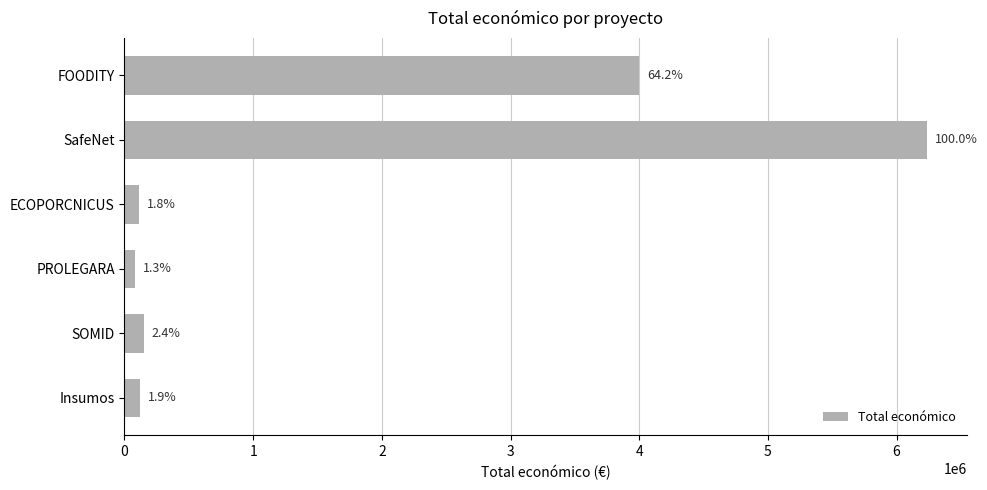

Are the bars horizontal?

Yes